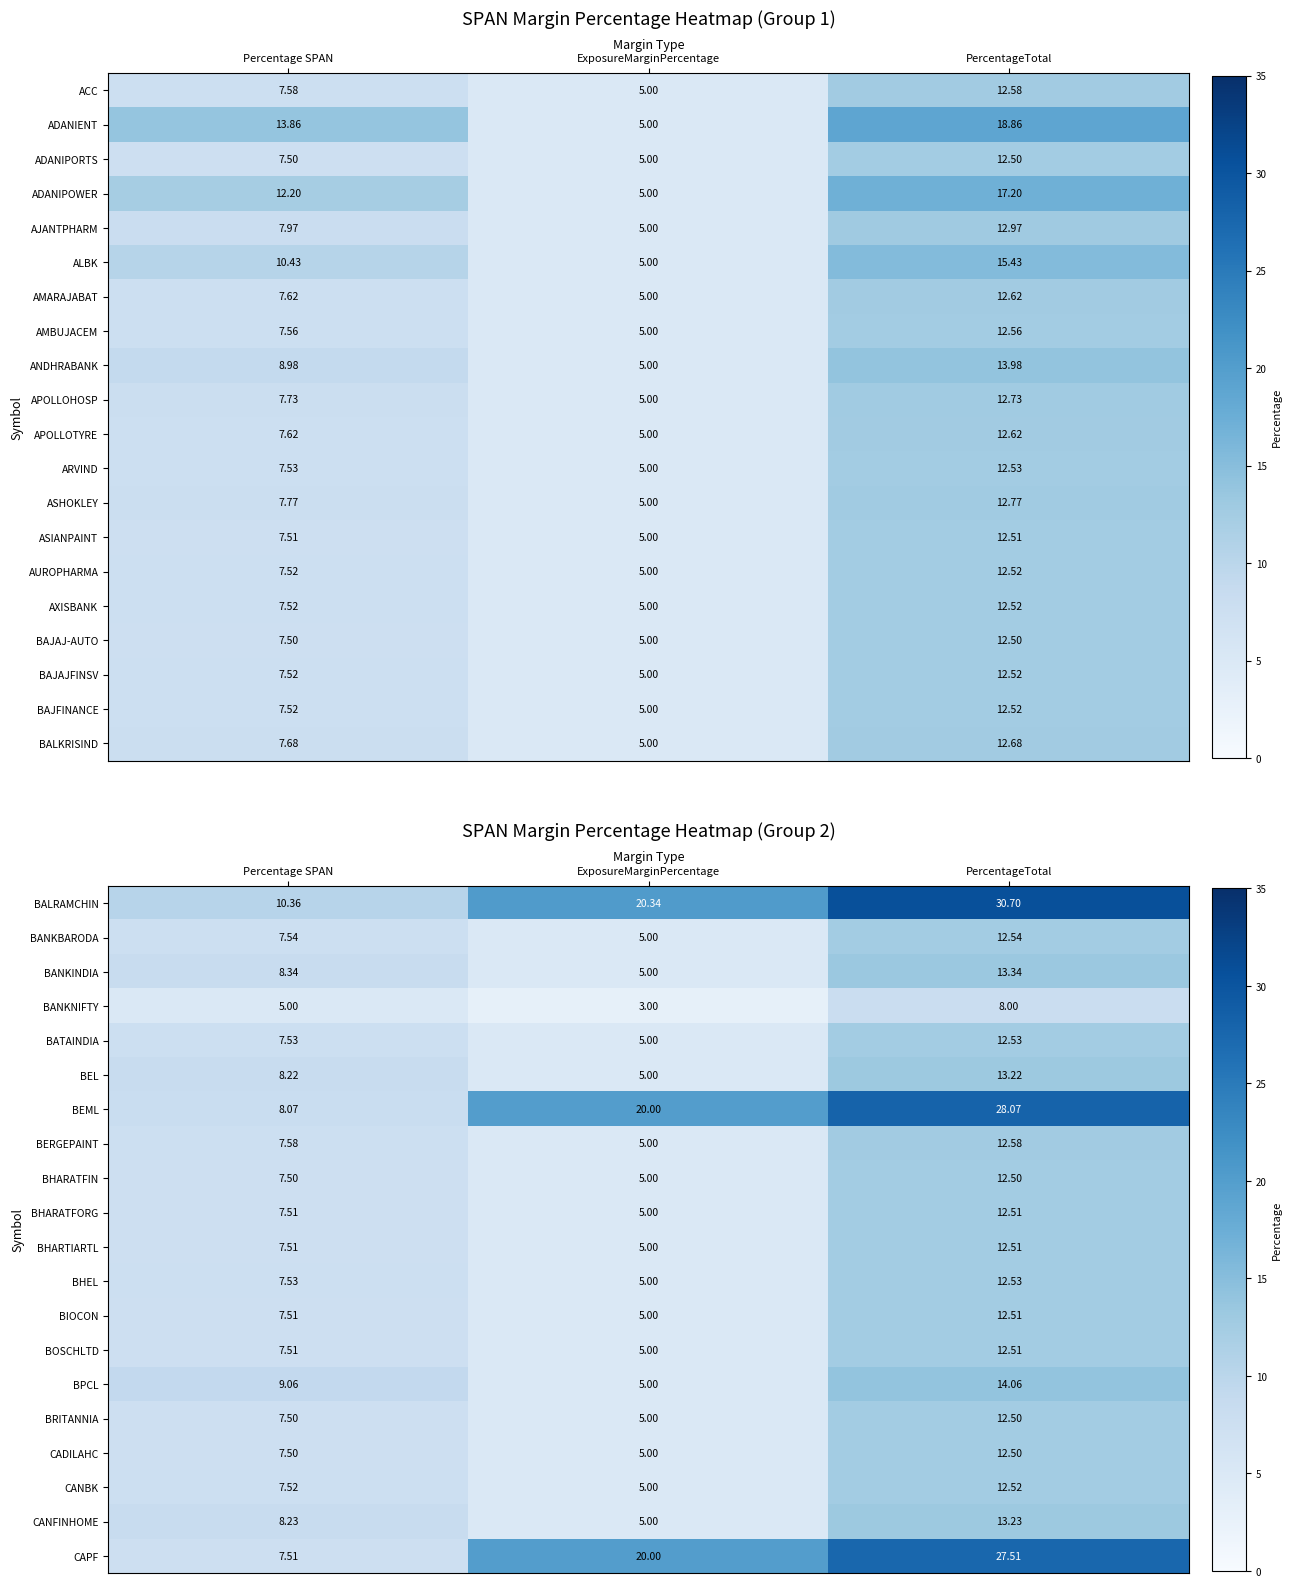

Is the value of BRITANNIA at PercentageTotal greater than the value of BALRAMCHIN at Percentage SPAN?

Yes